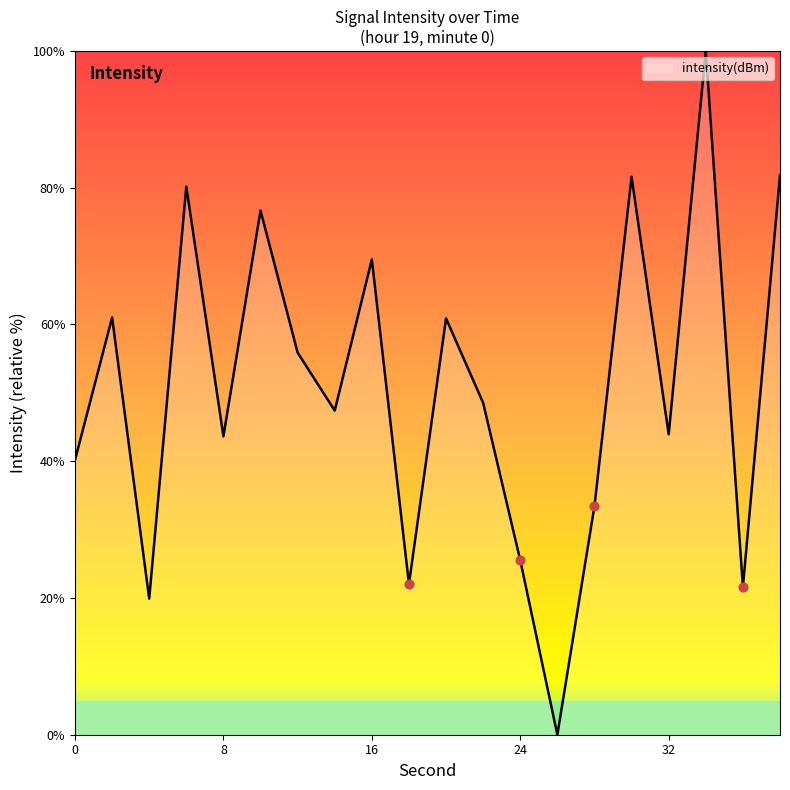

What is the greatest value displayed?

100.0